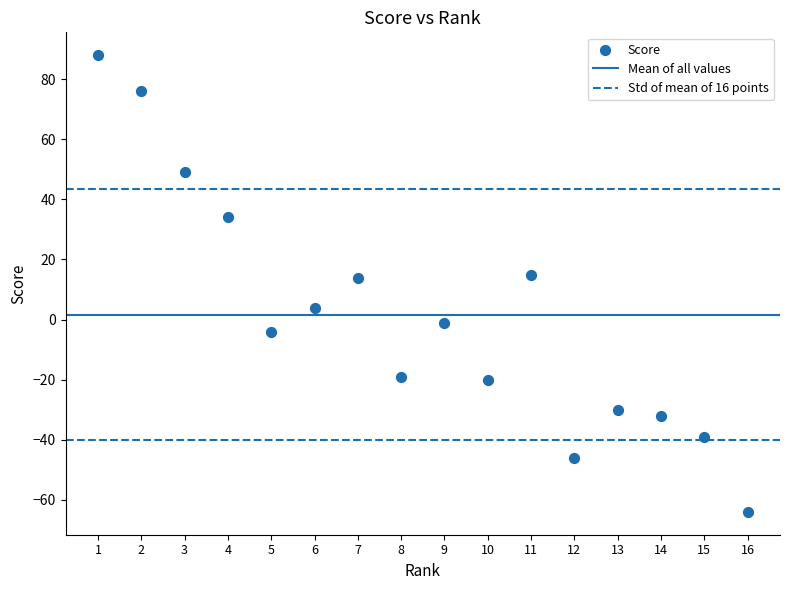

What is the range of Y values (max minus min)?

152